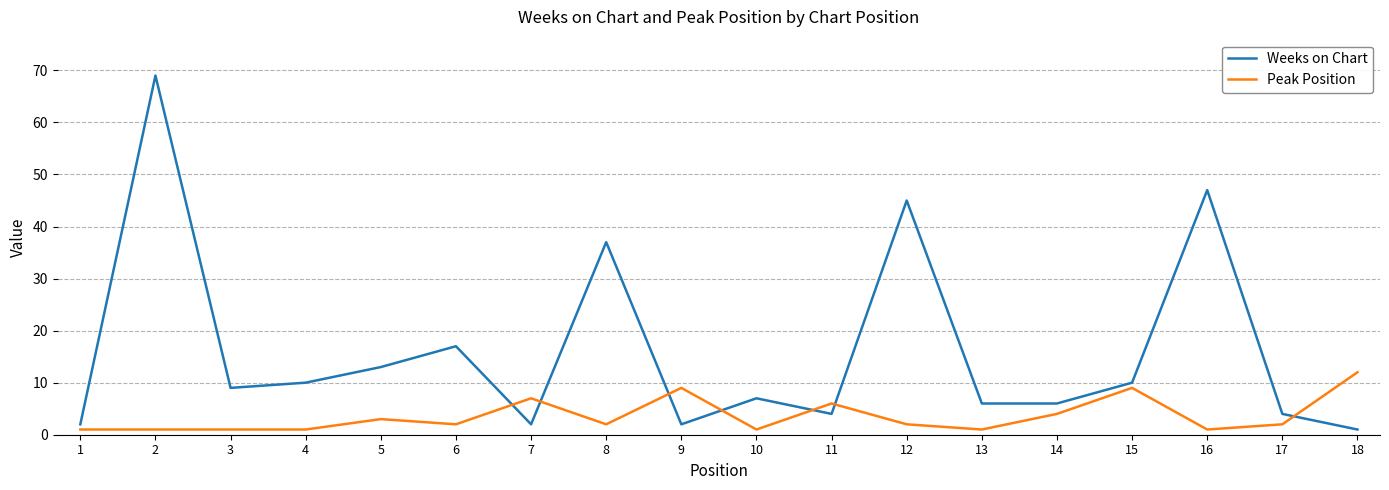

What is the average value of the Weeks on Chart series?

16